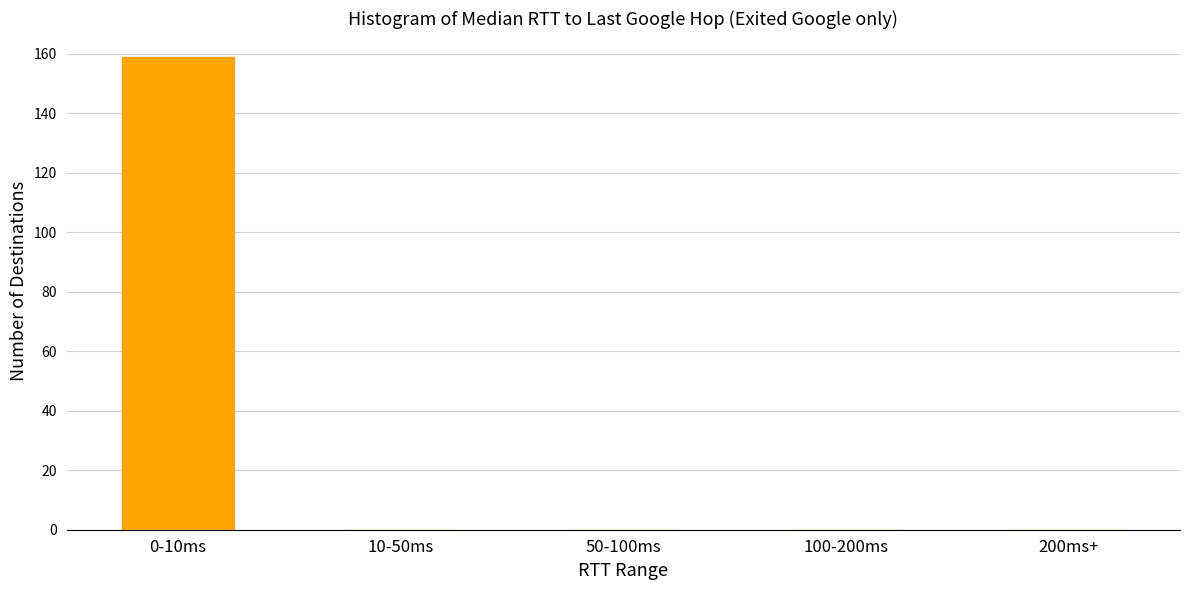

Reading left to right, transcribe all the data shown in this chart.

0-10ms=159	10-50ms=0	50-100ms=0	100-200ms=0	200ms+=0